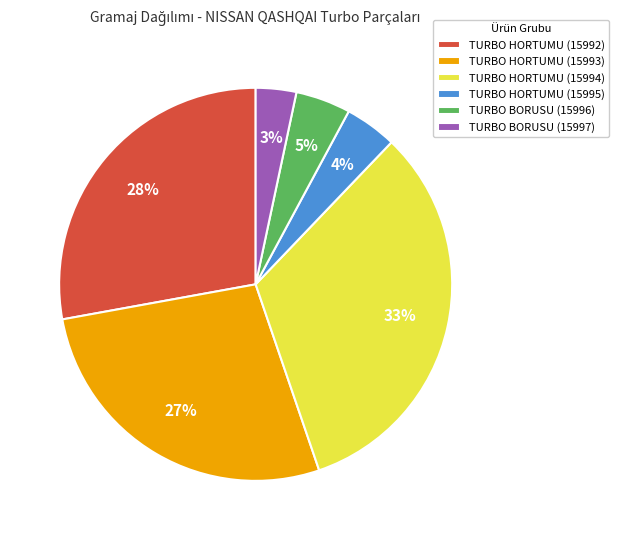

The TURBO HORTUMU (15992) slice represents 43% of the pie. True or false?

False